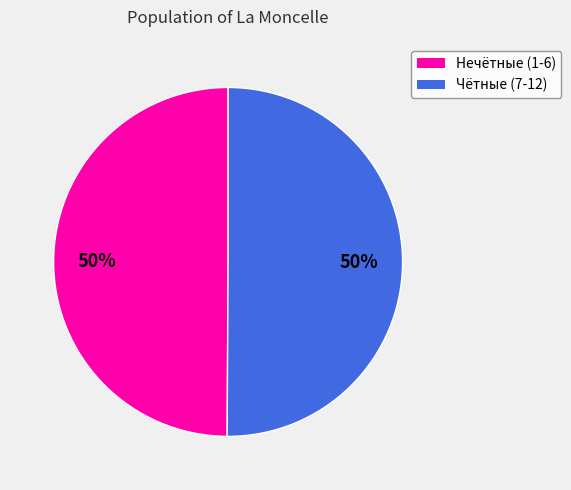

To the nearest percent, what is the average slice percentage?

50%